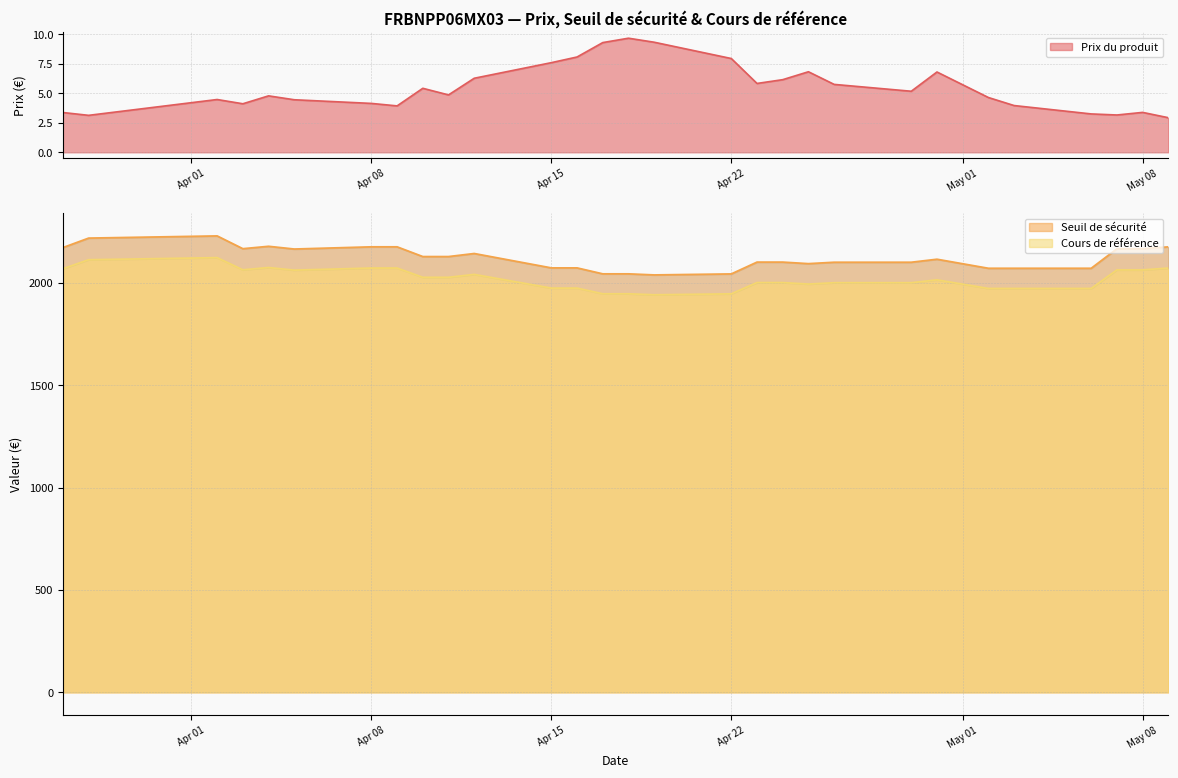

How many interior local valleys does the Cours de référence series have?

4